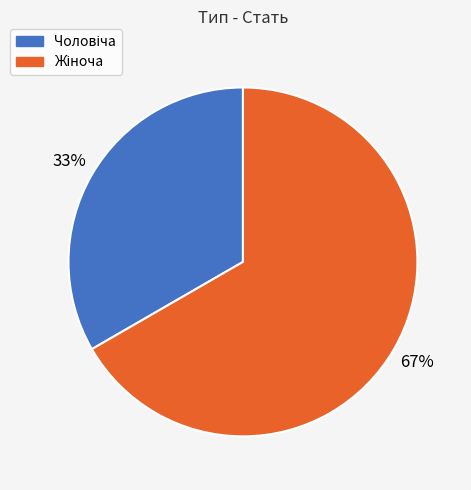

Is there a majority slice in this chart?

Yes